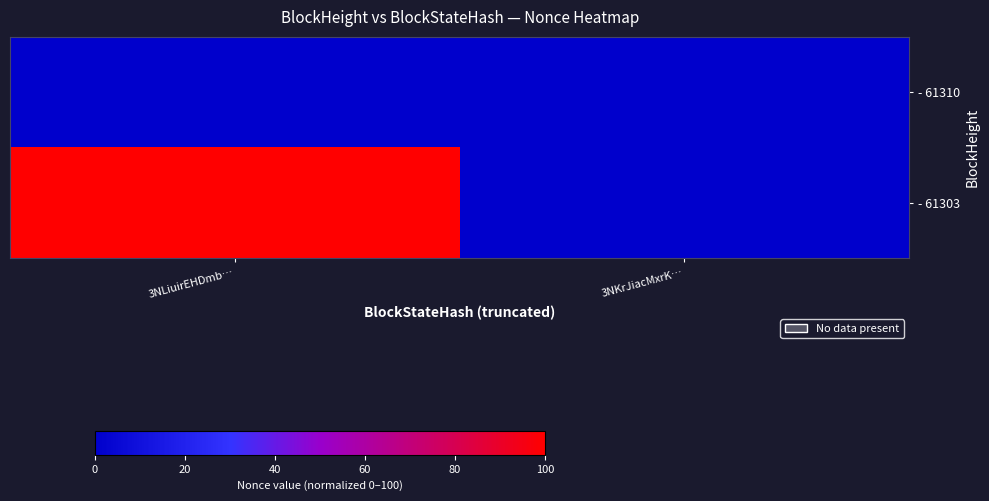

List the series in order of their peak value, highest first.

- 61303, - 61310